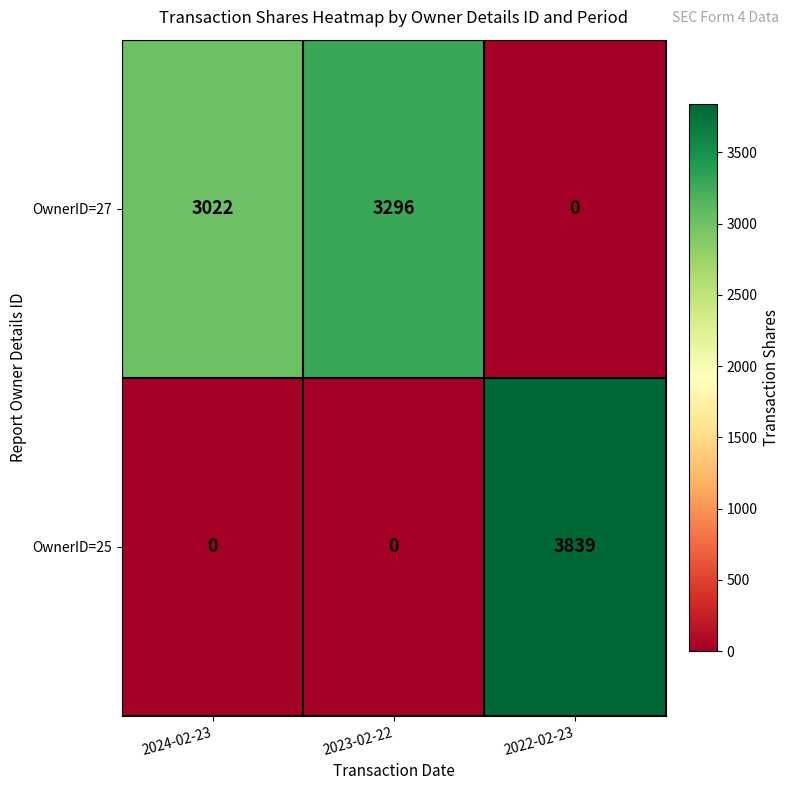

Rank the series by their maximum value, from highest to lowest.

OwnerID=25, OwnerID=27